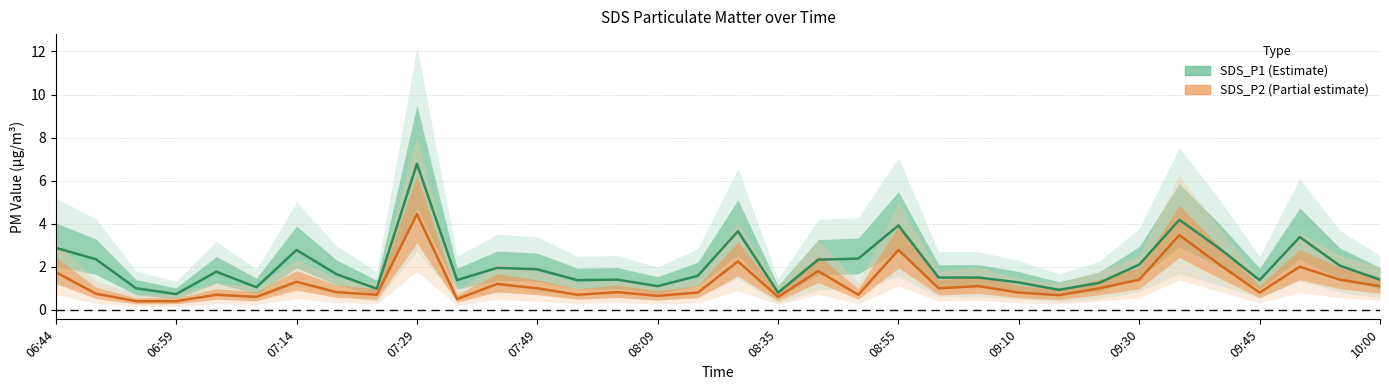

Which series has the widest spread of values?

SDS_P1